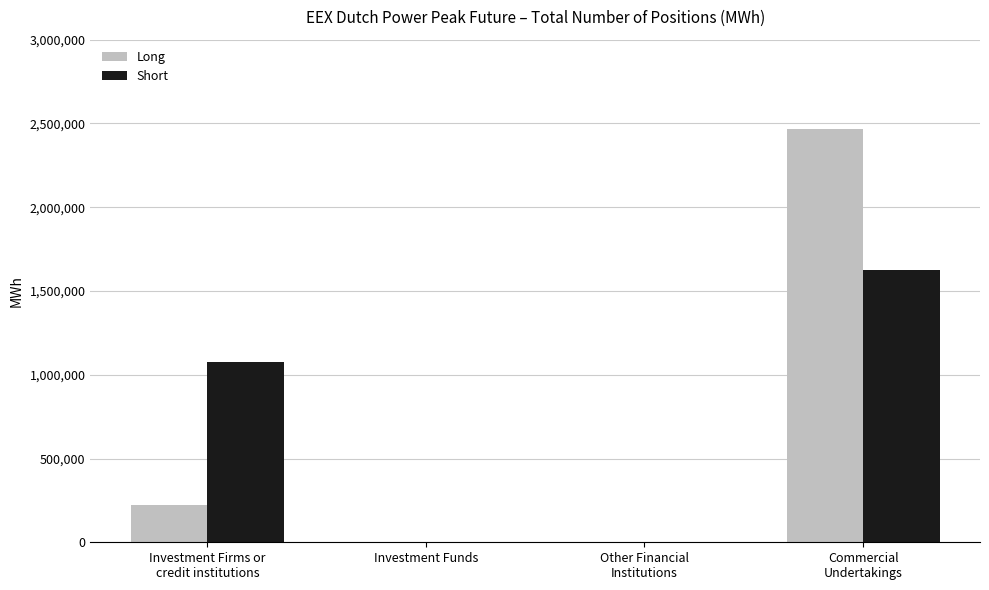

What is the greatest value displayed?

2466492